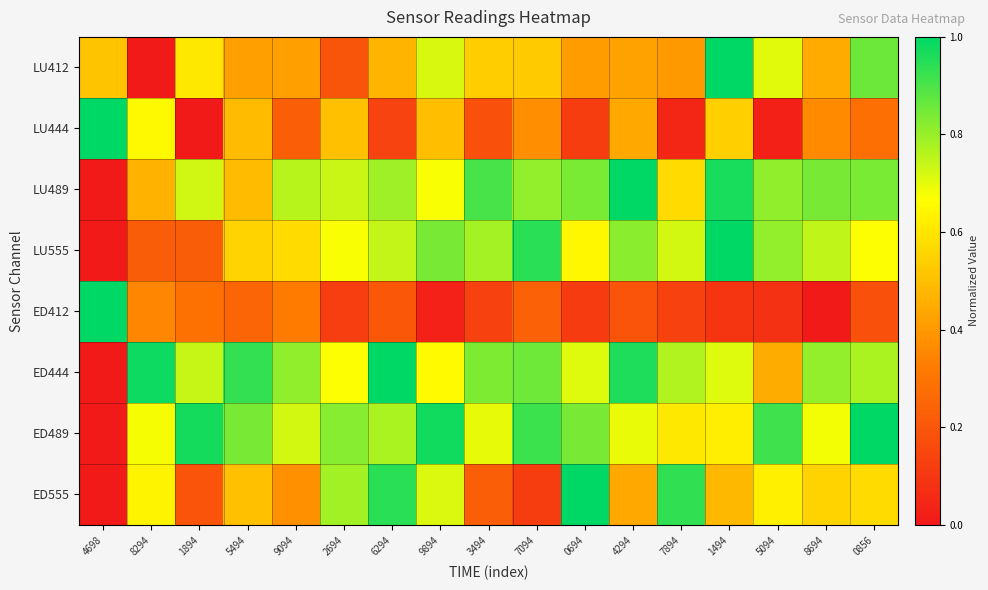

At how many categories does at least one series exceed 0?

17